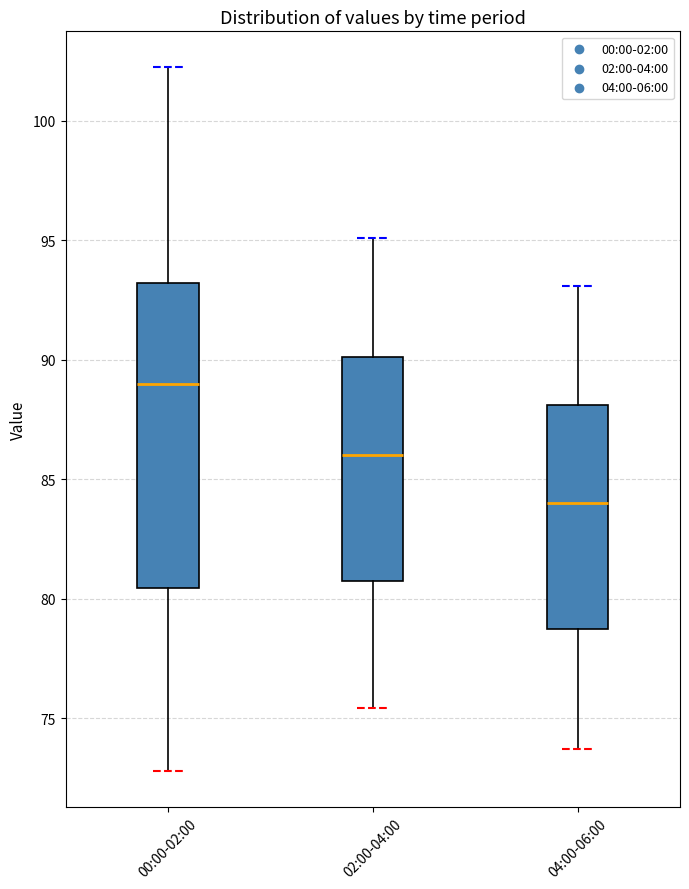

Which box is the tallest, from its lower edge to its upper edge?

00:00-02:00